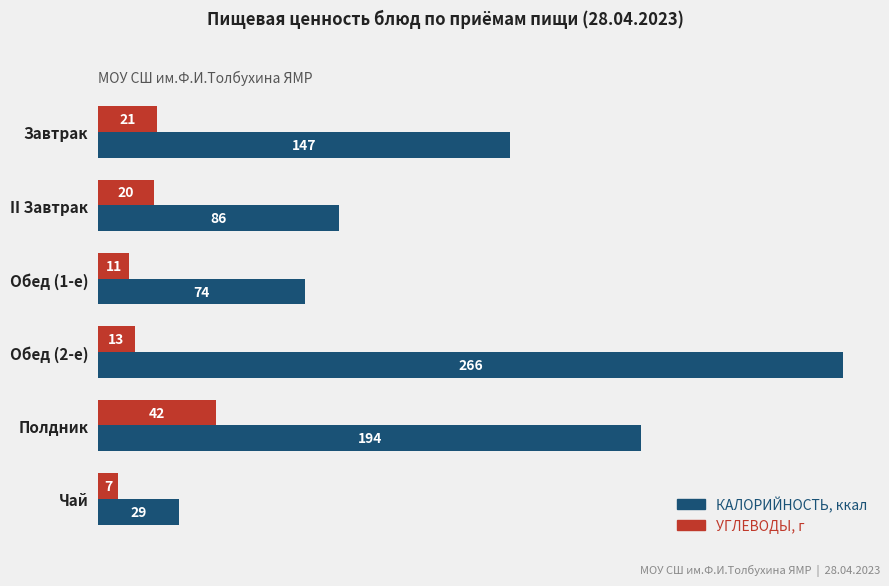

At which category is the sum across all series the highest?

Обед (2-е)